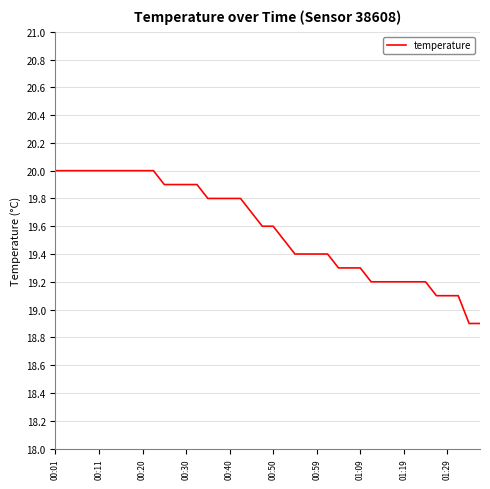

What is the minimum value shown in the chart?

18.9